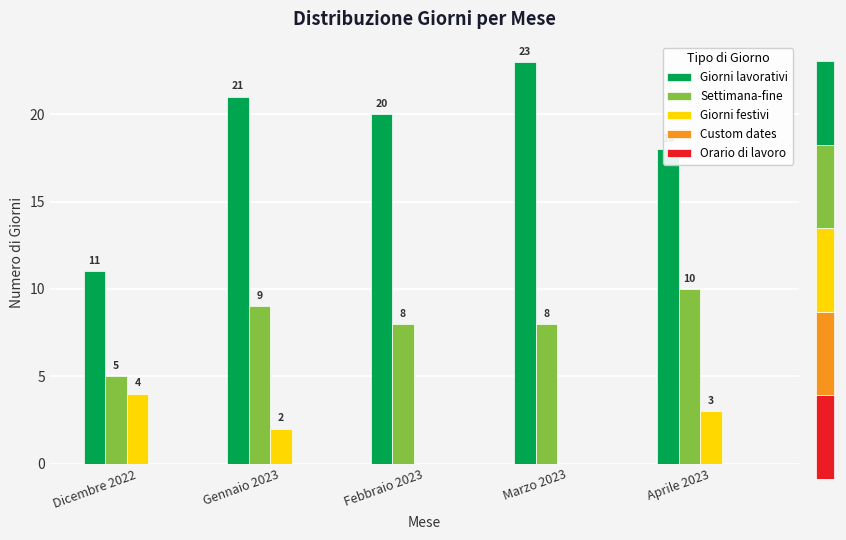

How many bars are there in total?

25